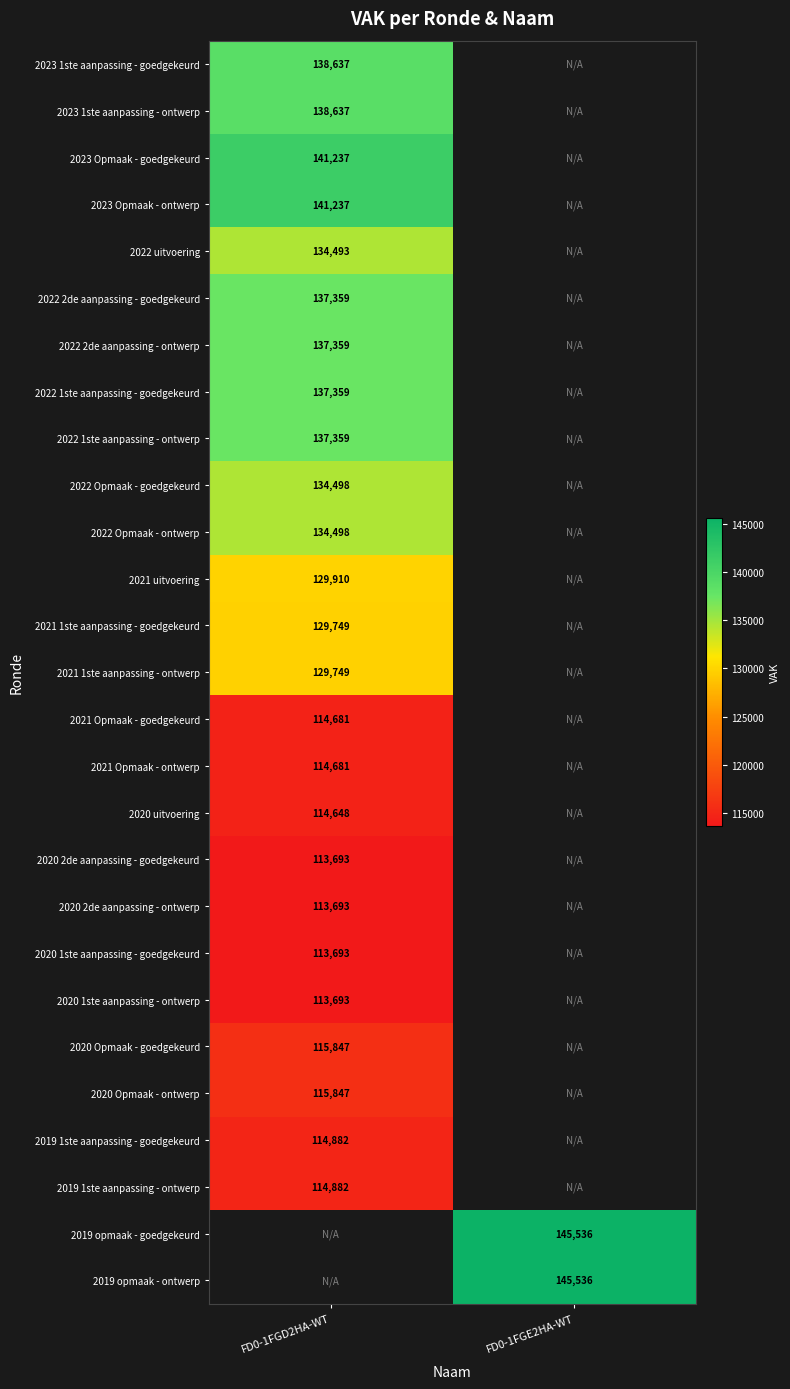

Is the value of 2021 uitvoering at FD0-1FGD2HA-WT greater than the value of 2022 2de aanpassing - ontwerp at FD0-1FGD2HA-WT?

No